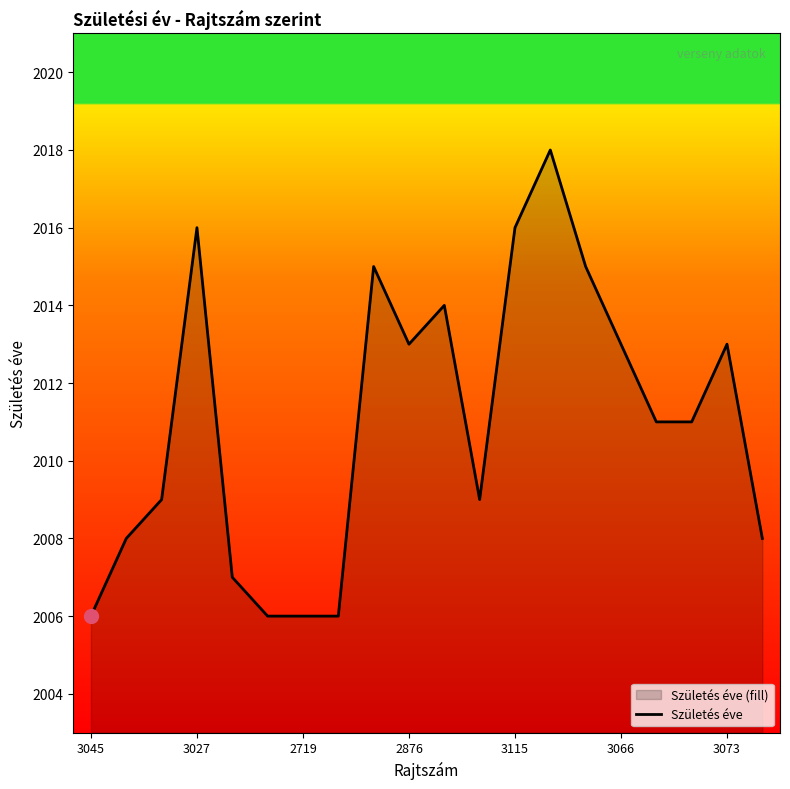

Does the chart display data point markers on the line(s)?

No